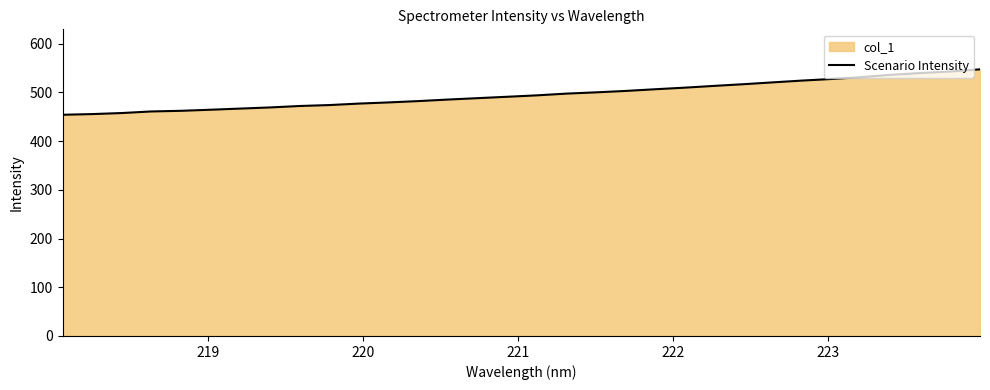

Does the chart have visible grid lines?

No